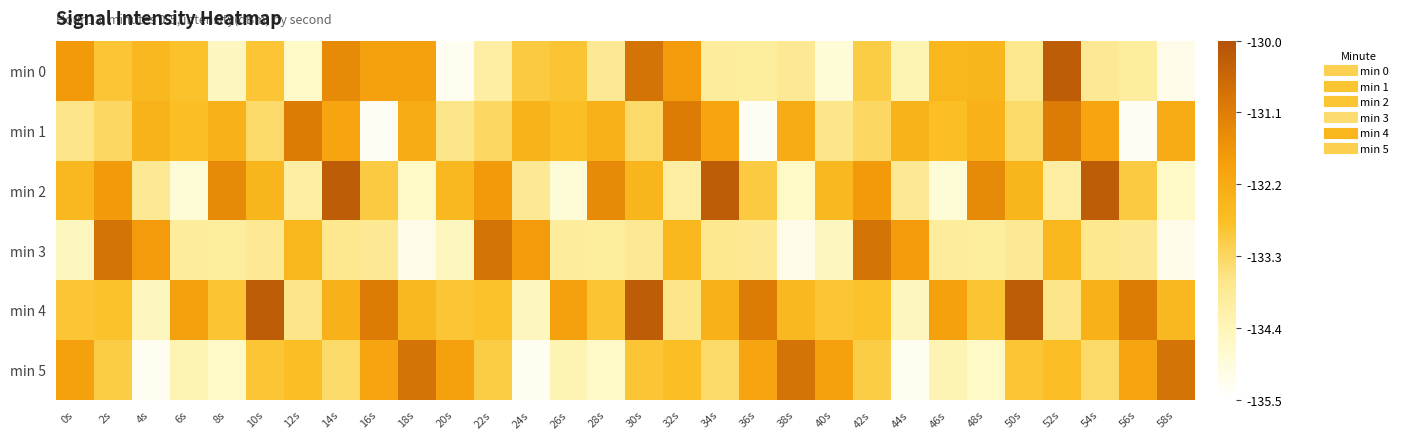

Between 32s and 44s, which series saw the biggest shift?

min 0